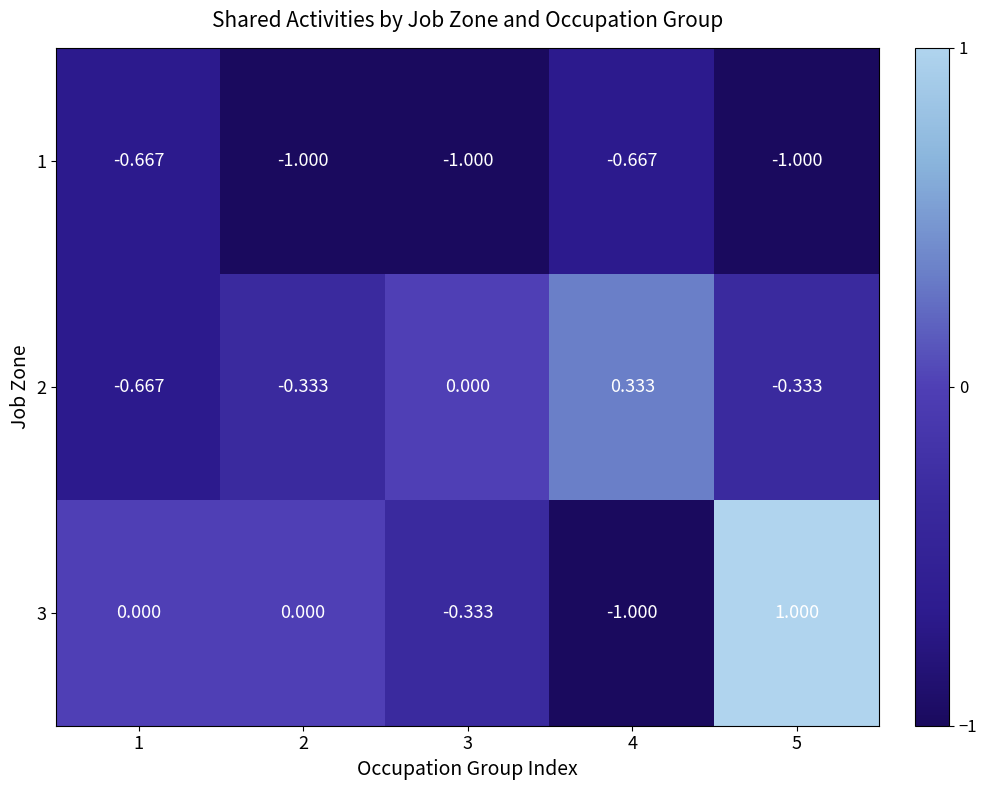

Is the value of 1 at 3 greater than the value of 2 at 3?

No